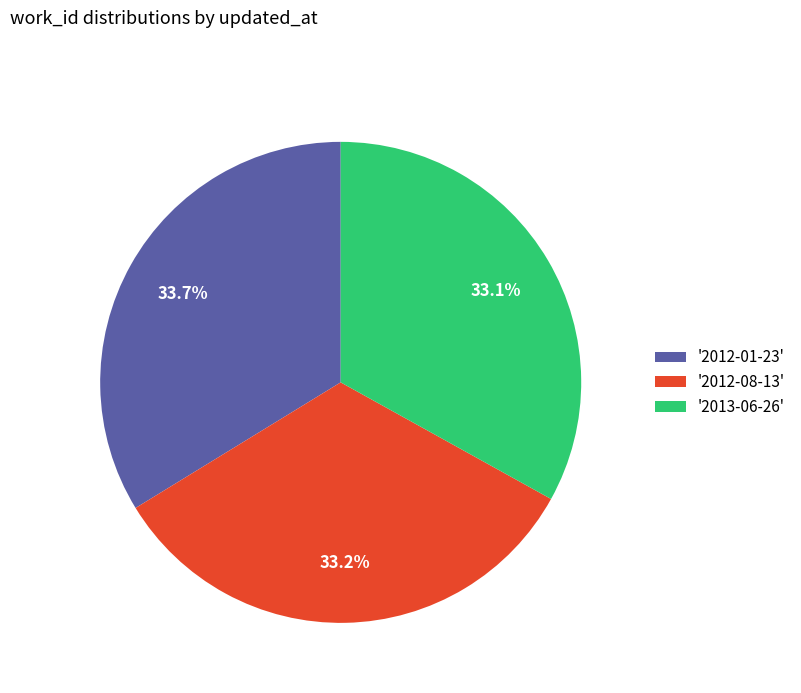

Approximately how many times larger is the value at '2012-08-13' compared to '2013-06-26'?

1.0